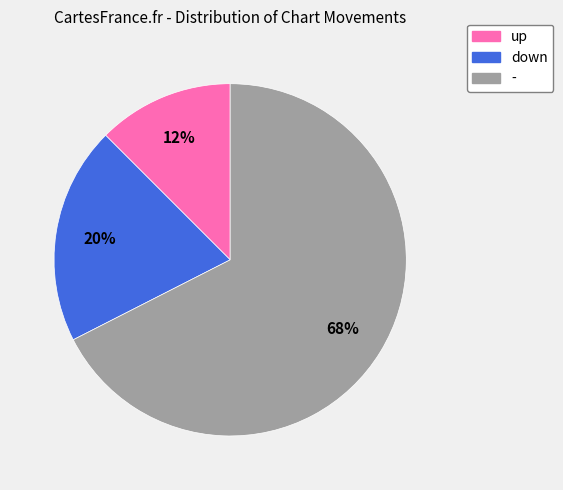

To the nearest percent, what percentage of the pie is down?

20%